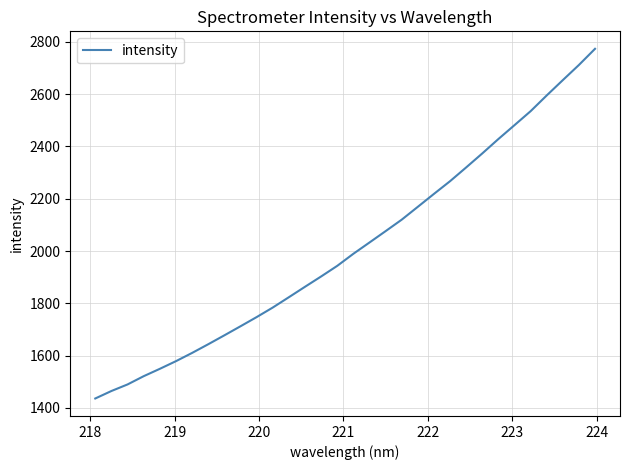

What is the greatest value displayed?

2773.2